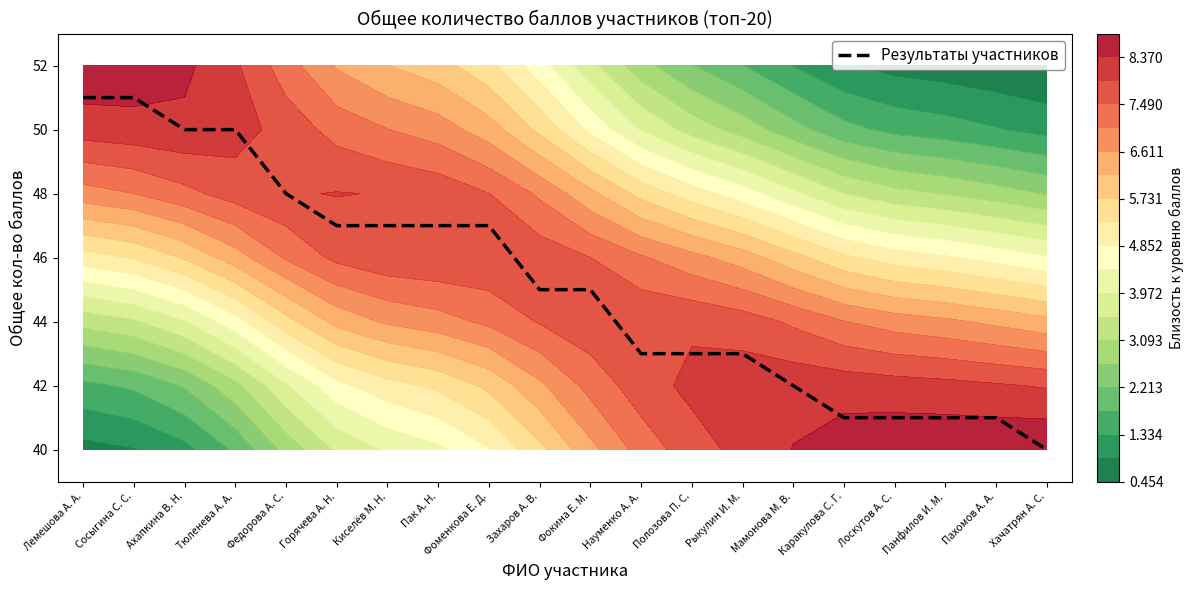

Count the number of categories in the chart.

20